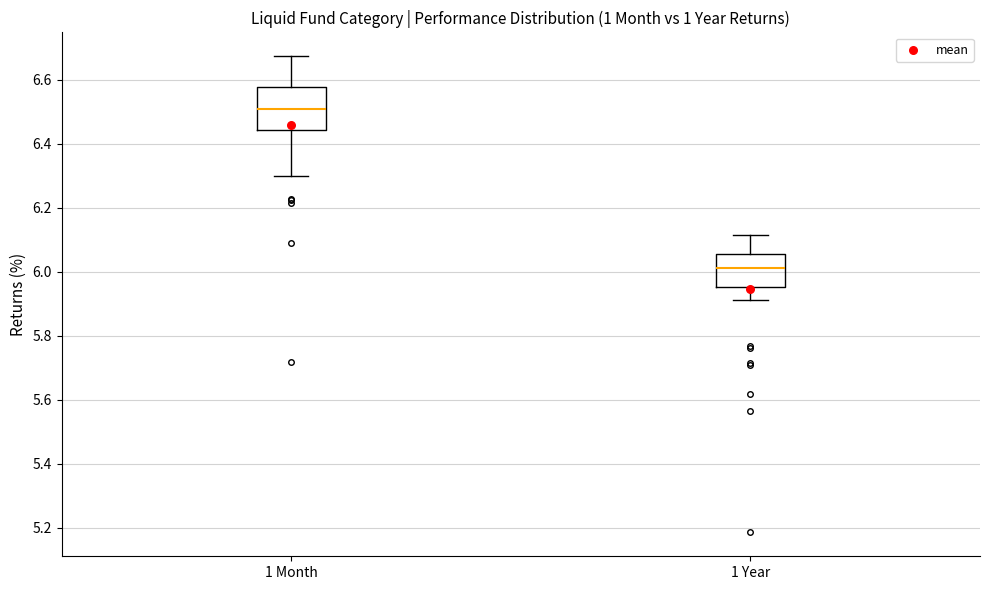

Reading left to right, read every box against the y-axis: the position of its median line, the range the box covers, and the ends of its whiskers. The values are not printed on the chart, so give them approximately, as read against the axis.

1 Month: median 6.50, box 6.44 to 6.58, whiskers 6.30 to 6.68
1 Year: median 6.02, box 5.96 to 6.06, whiskers 5.92 to 6.12